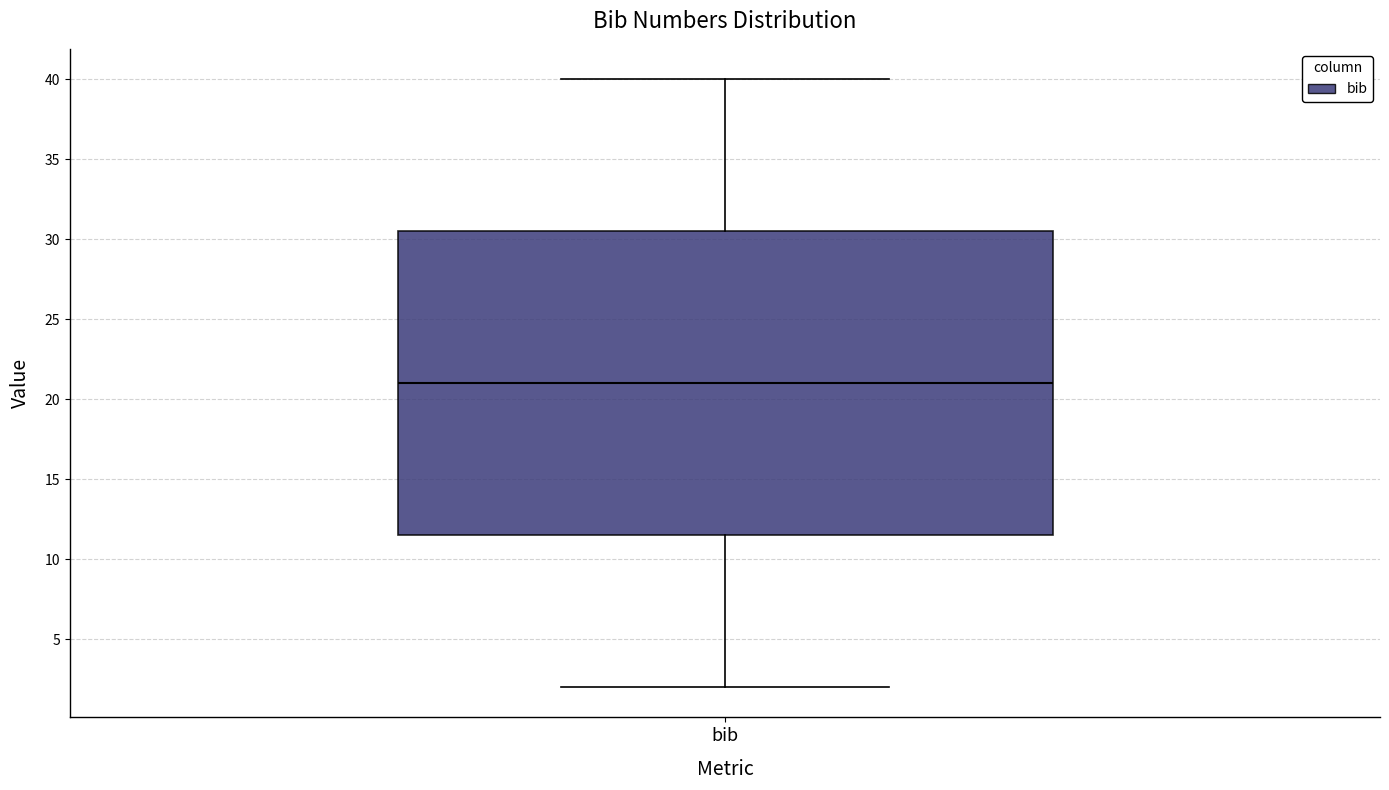

Where does the upper whisker of the box for bib end on the y-axis? The values are not printed on the chart, so give them approximately, as read against the axis.

40.0